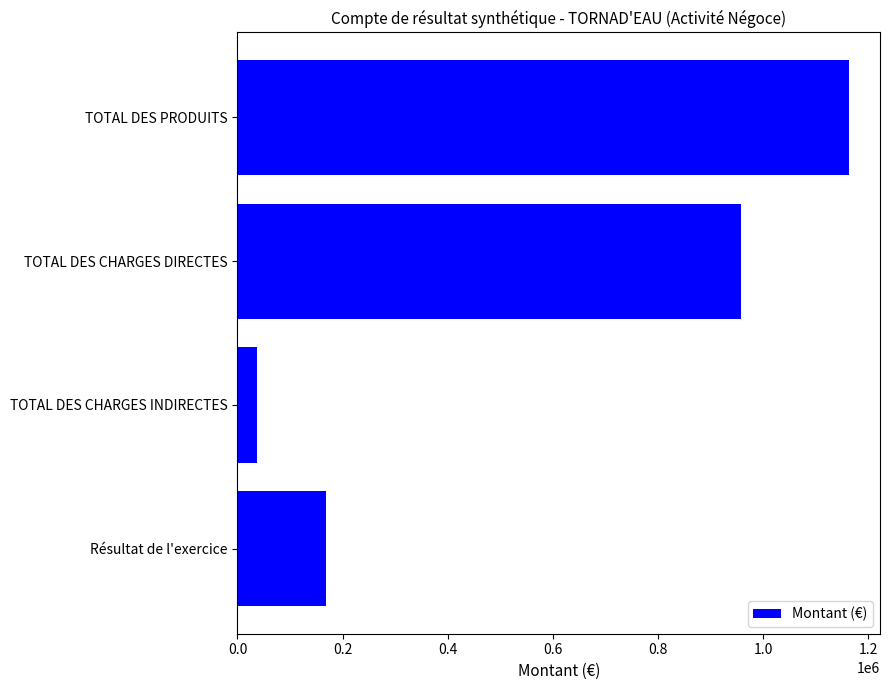

The value at TOTAL DES CHARGES DIRECTES is 461760.3. True or false?

False